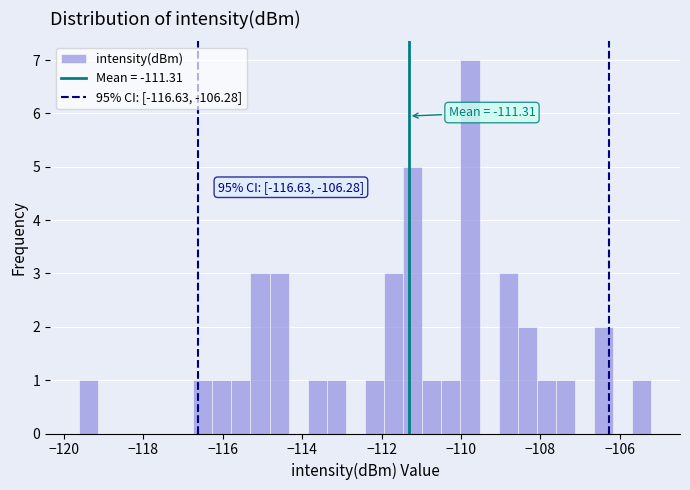

Read against the x-axis, roughly where is the centre of the tallest bar?

-109.8